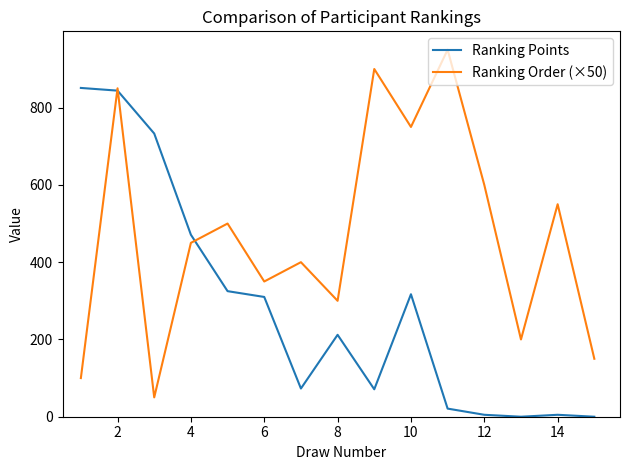

List the series in order of their peak value, lowest first.

Ranking Points, Ranking Order (×50)